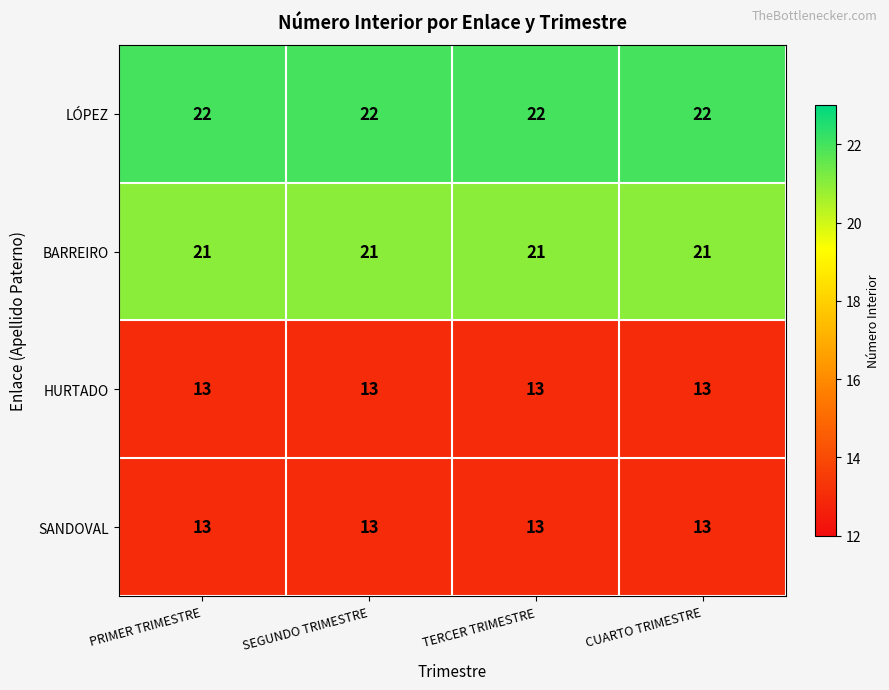

How many categories are shown in the chart?

4